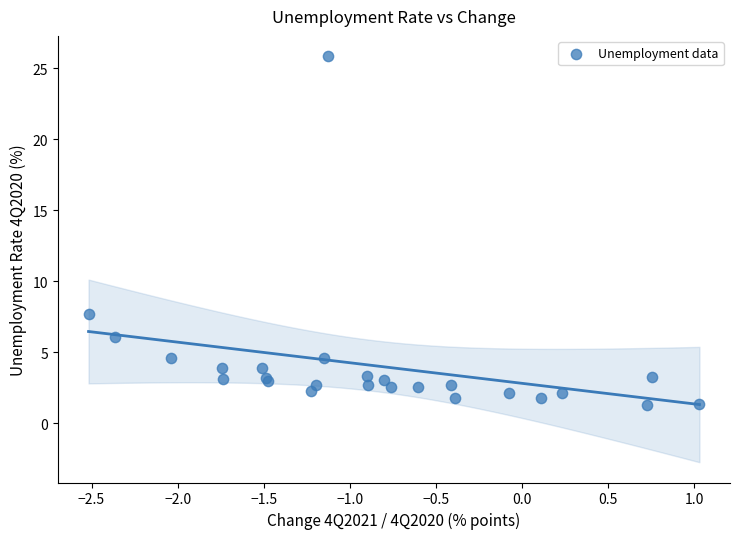

What Y value in the scatter plot is closest to 13?

7.7